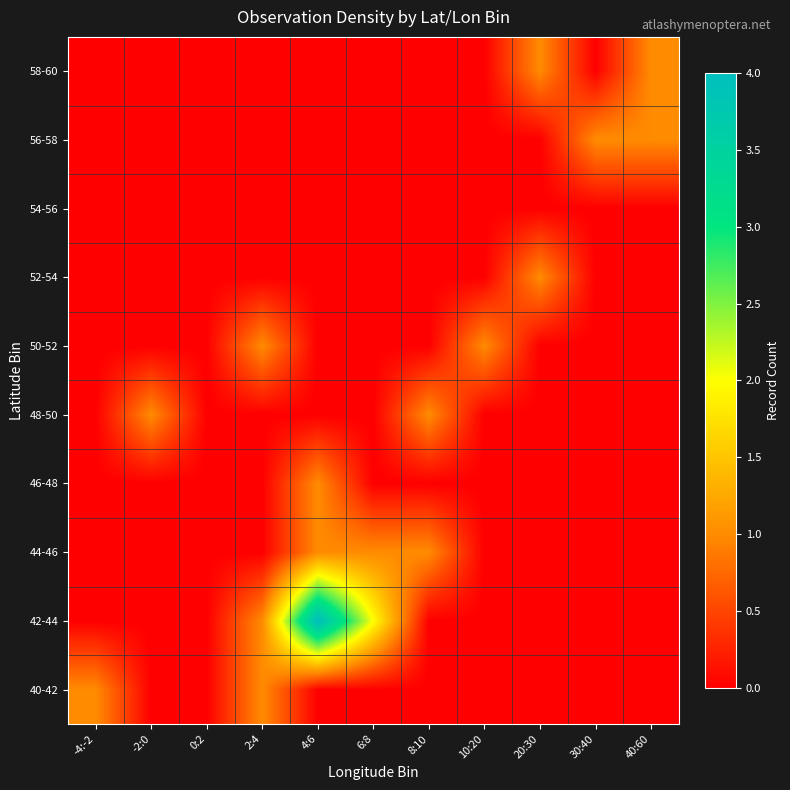

What is the total value across all series at 20:30?

2